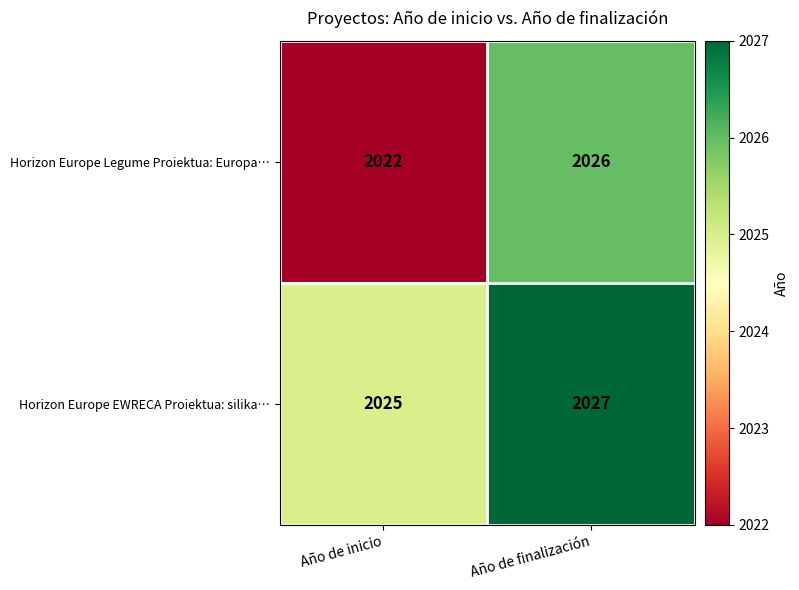

Reading left to right, extract all data points from this chart.

Horizon Europe Legume Proiektua: Europa…: 2022	2026
Horizon Europe EWRECA Proiektua: silika…: 2025	2027